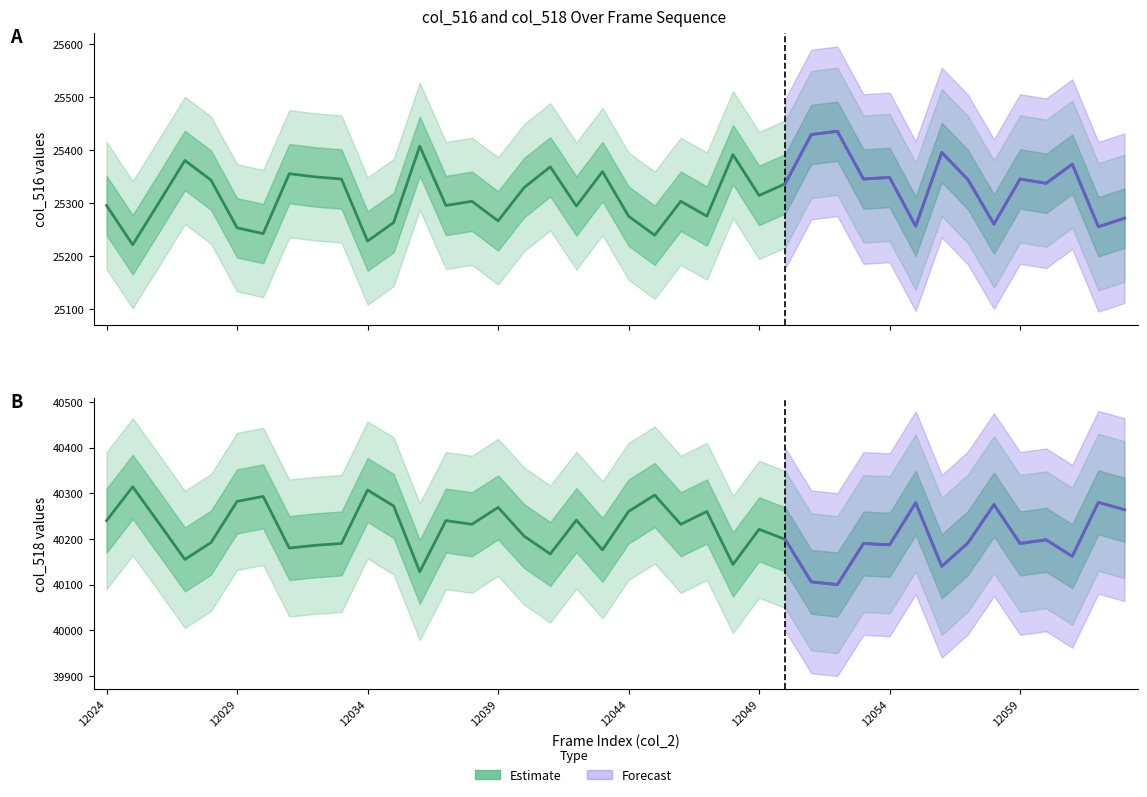

What is the difference between the col_516 estimate values at 11 and 12059?

92